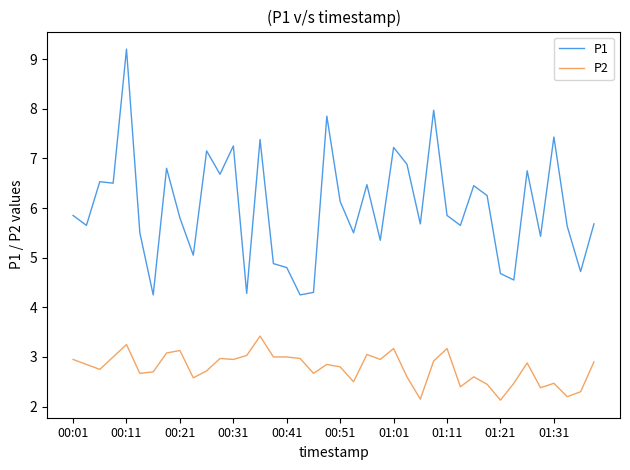

What is the highest value of the P1 series?

9.2